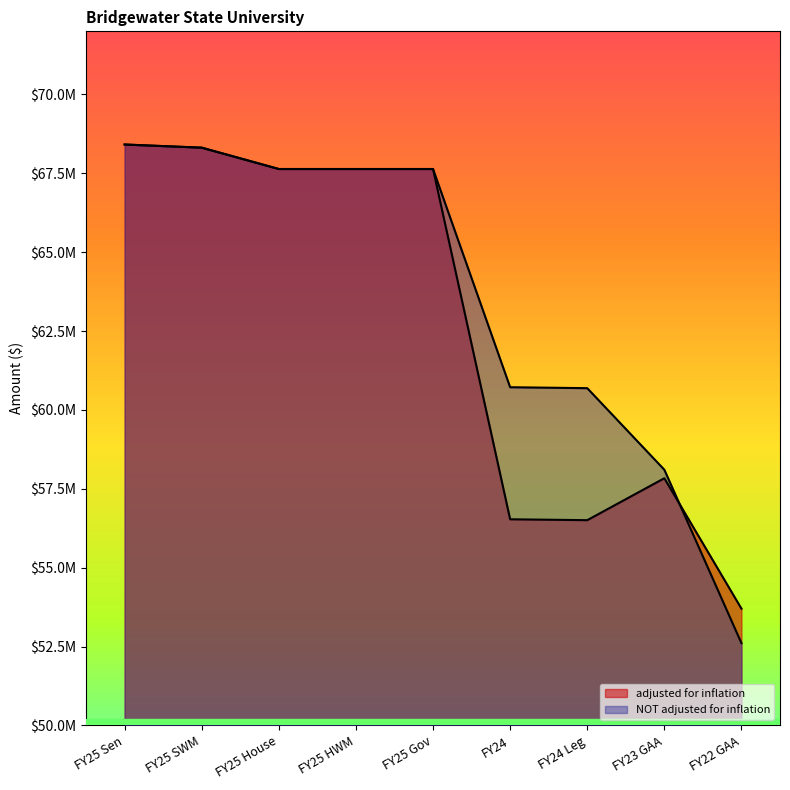

Between FY25 SWM and FY25 Gov, which is larger?

FY25 SWM